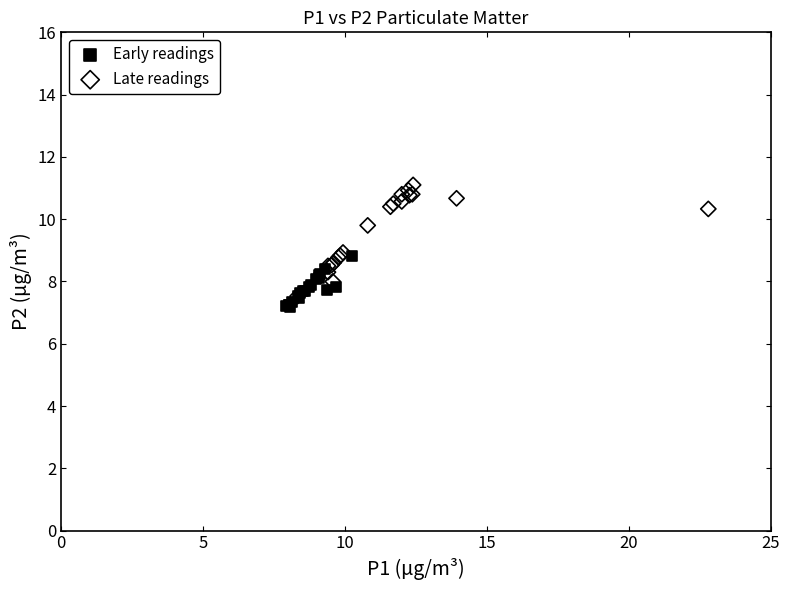

What are all the series names shown in the legend?

Early readings, Late readings